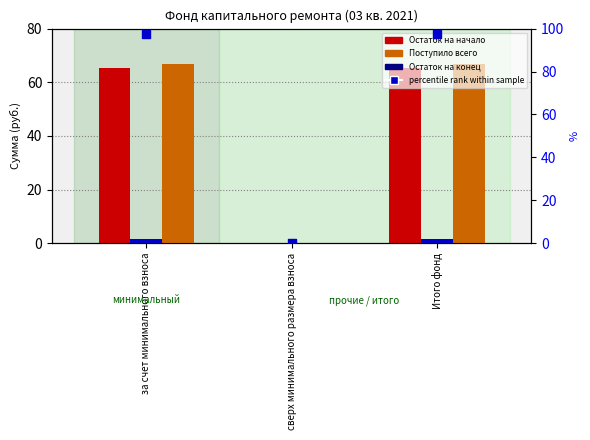

Which series has the largest Y range (max minus min)?

percentile rank within sample